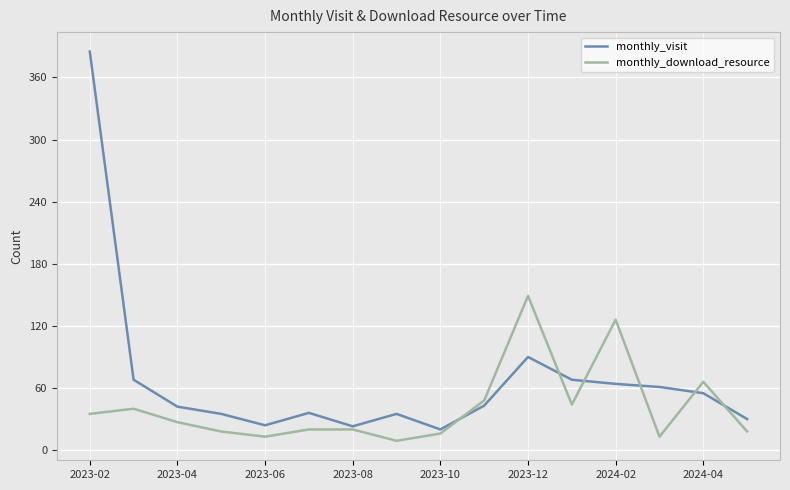

Which series ends up on top after the final intersection of monthly_visit and monthly_download_resource?

monthly_visit